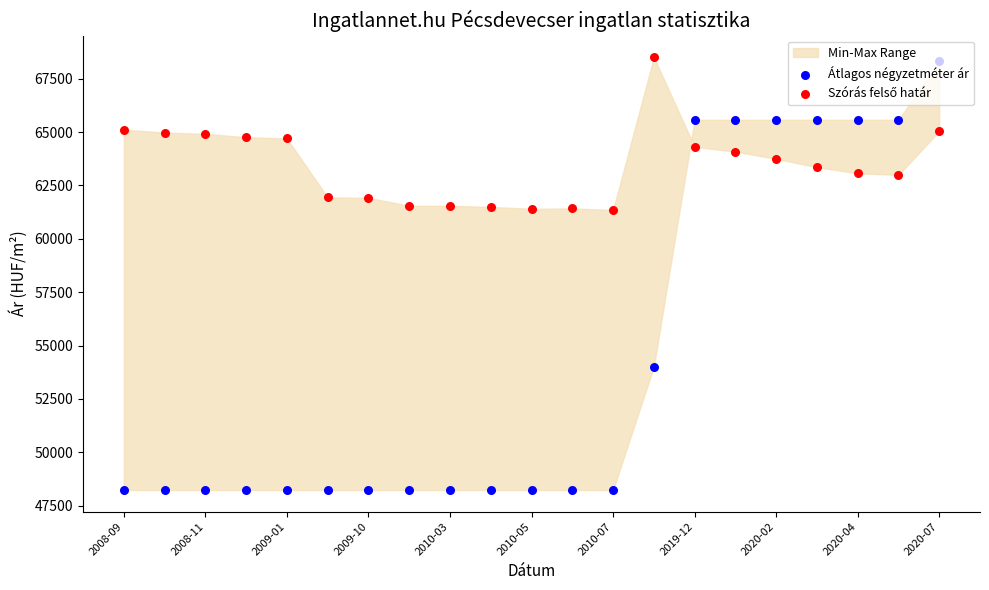

Which series reaches the minimum Y coordinate?

Átlagos négyzetméter ár